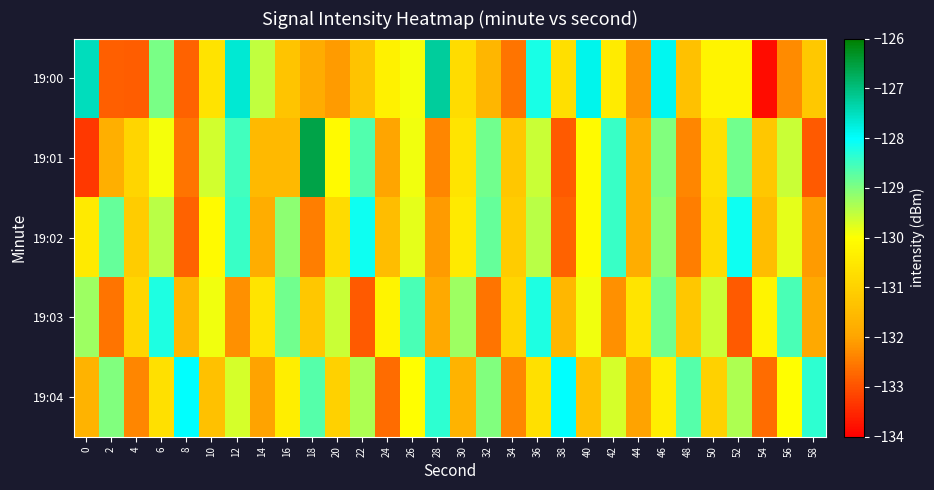

At which category is the sum across all series the highest?

46